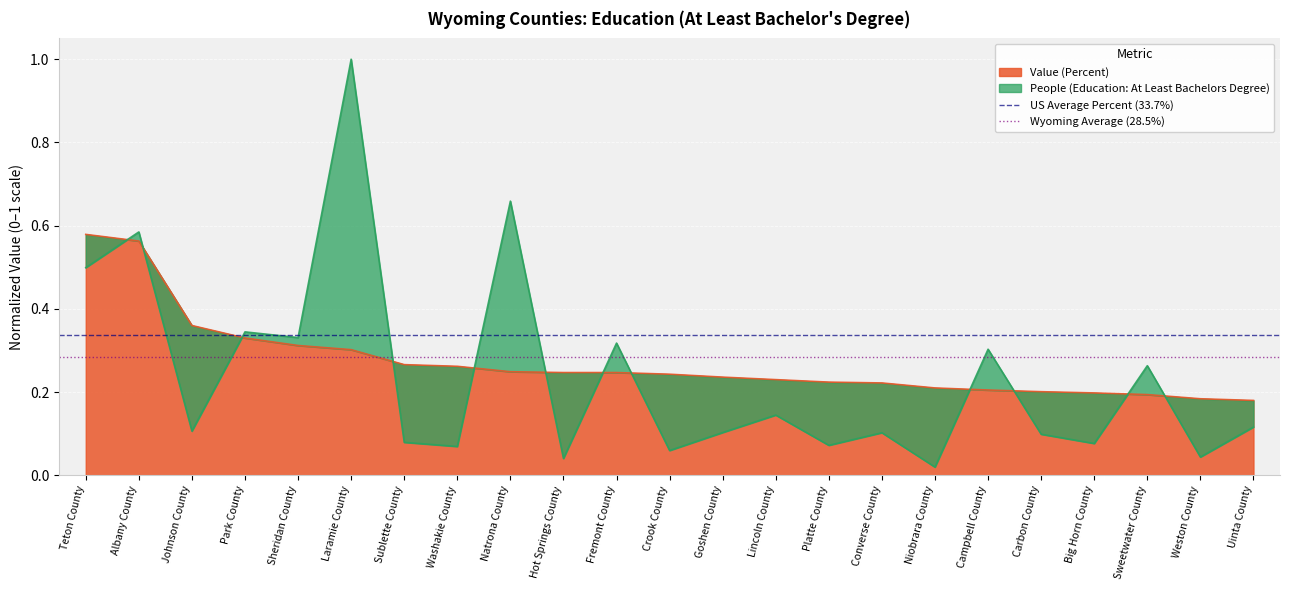

What is the sum of the US Average Percent (33.7%) values at Albany County and Teton County?

0.7